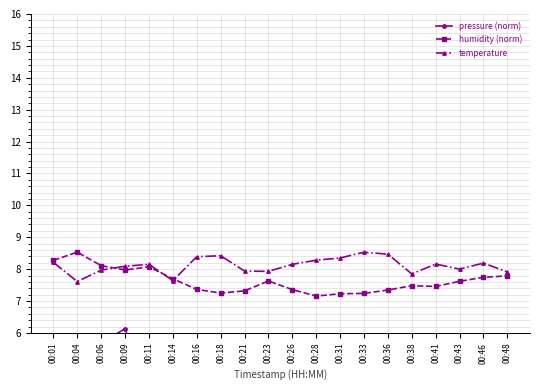

True or false: temperature and pressure (norm) intersect in this chart.

False